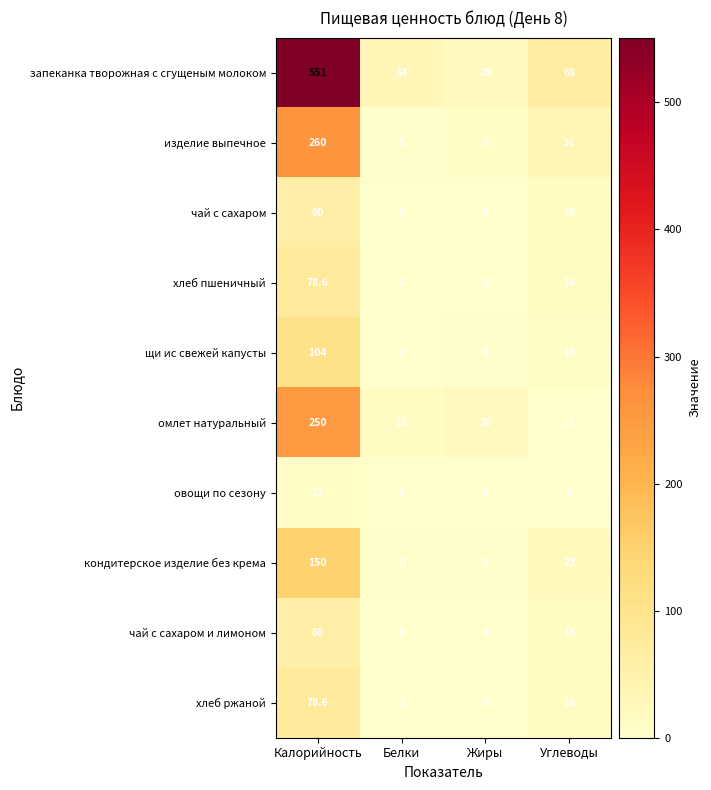

What is the sum of the омлет натуральный values at Калорийность and Белки?

263.0